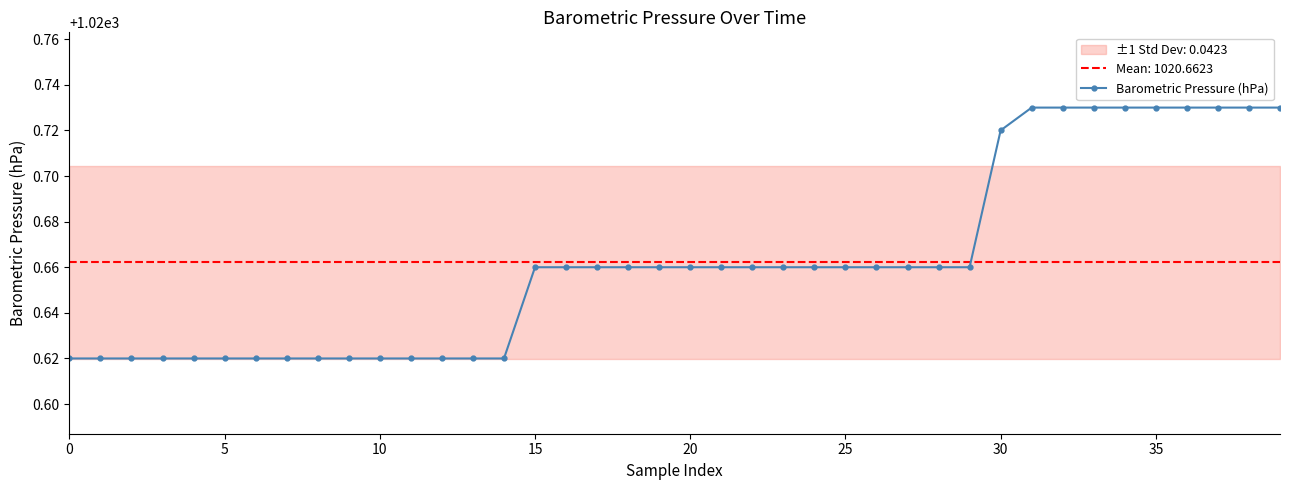

How many values are between 1020 and 1021?

40